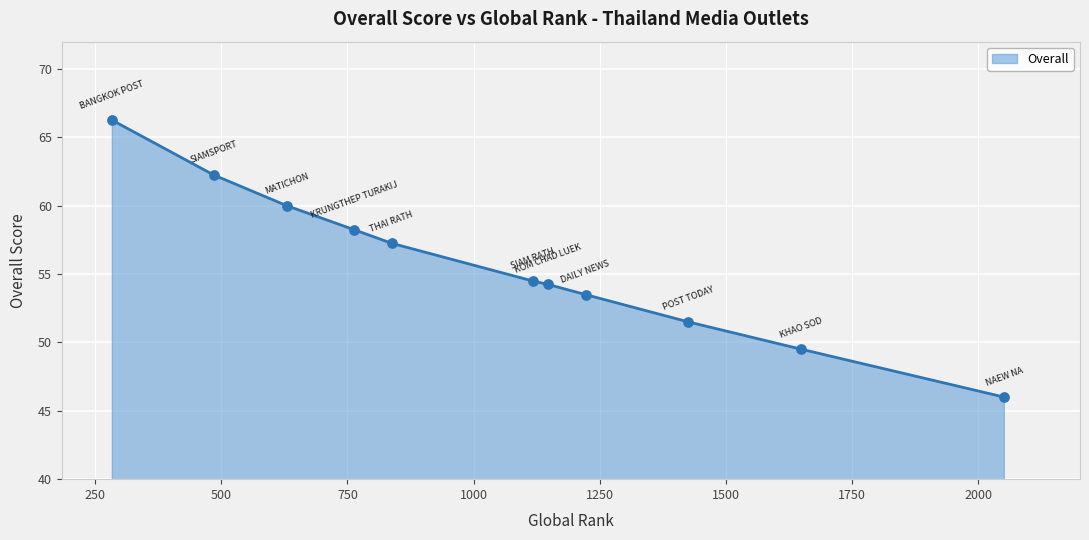

What is the smallest value displayed?

46.0